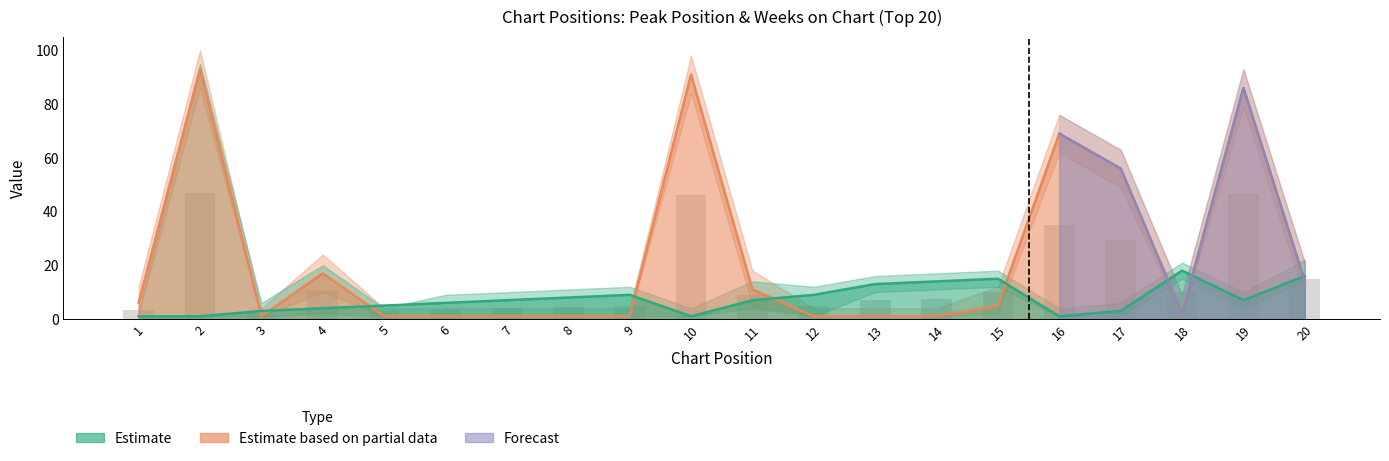

What is the minimum value for Peak Position?

1